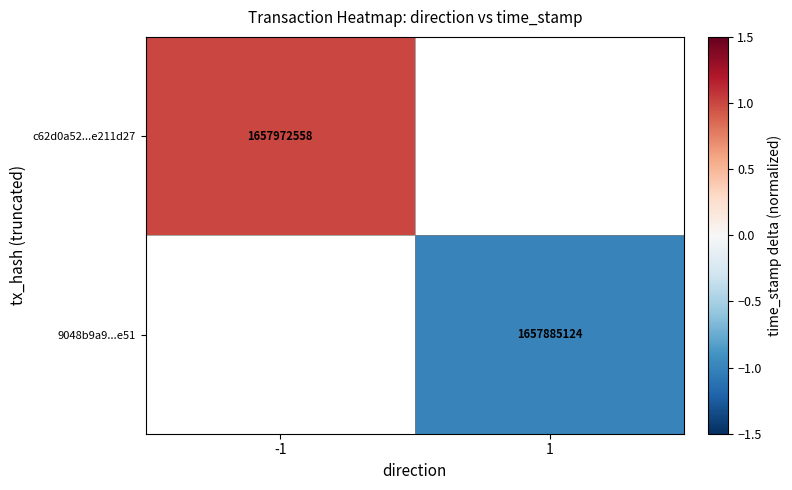

How many distinct data groups are displayed?

2